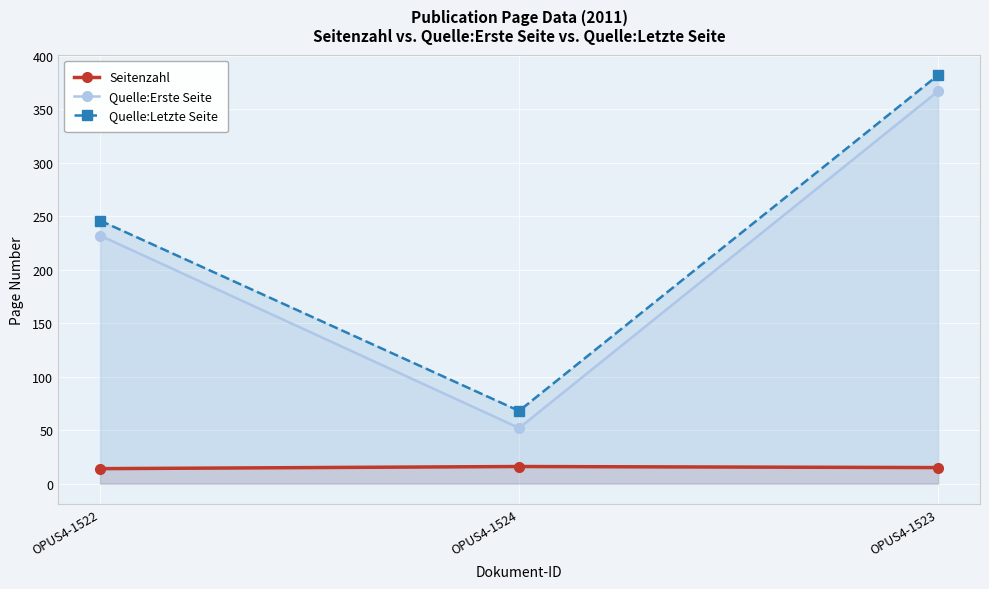

Which series has the largest total across all categories?

Quelle:Letzte Seite